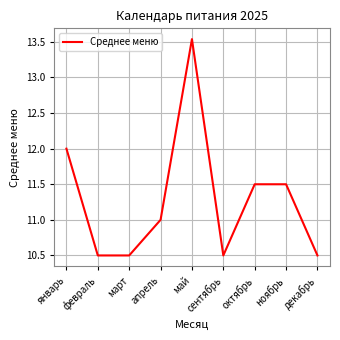

True or false: the data shows 10.5 at сентябрь.

True